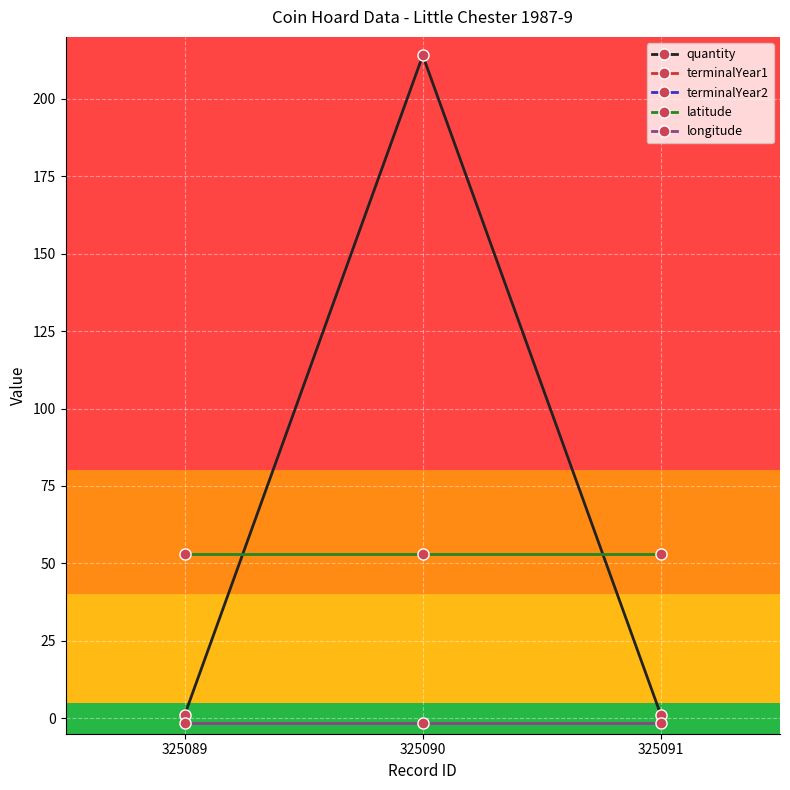

Which series has the largest total across all categories?

terminalYear2